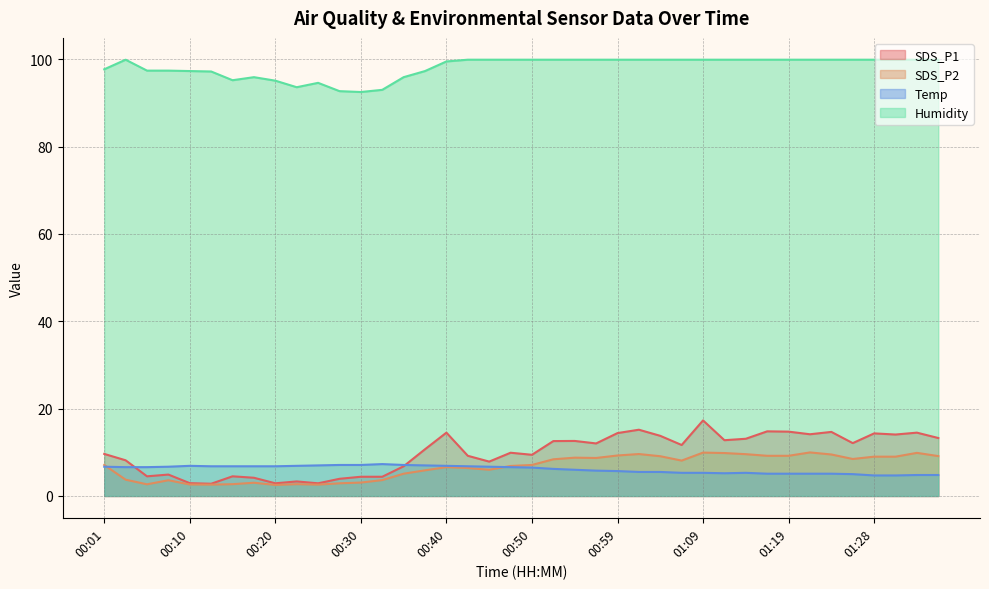

How many values in the SDS_P1 series are below 11?

20